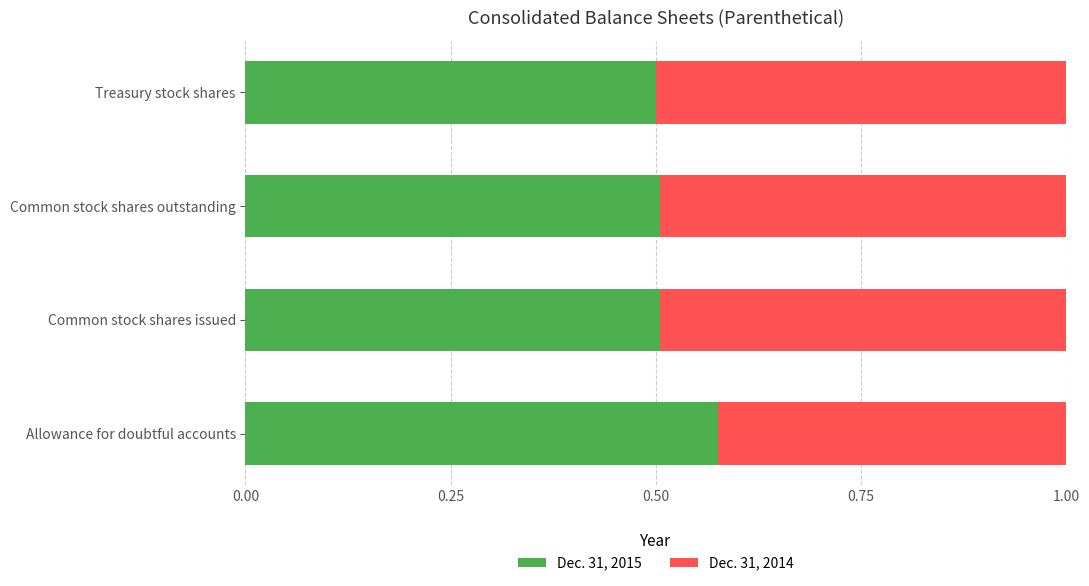

The Dec. 31, 2015 series shows 0.1 at Common stock shares outstanding. True or false?

False